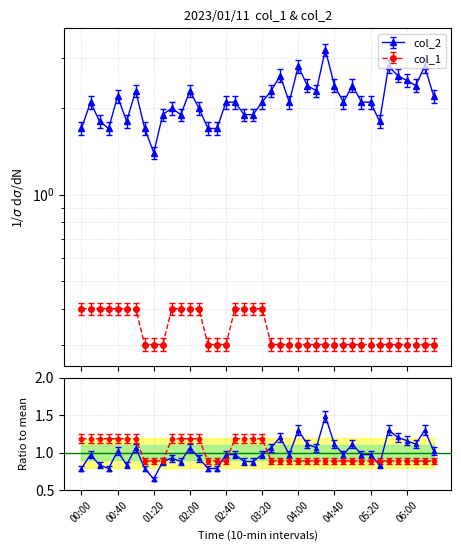

Reading right to left, transcribe all the data shown in this chart.

col_2: 2.2	2.8	2.4	2.5	2.6	2.8	1.8	2.1	2.1	2.4	2.1	2.4	3.2	2.3	2.4	2.8	2.1	2.6	2.3	2.1	1.9	1.9	2.1	2.1	1.7	1.7	2.0	2.3	1.9	2.0	1.9	1.4	1.7	2.3	1.8	2.2	1.7	1.8	2.1	1.7
col_1: 0.3	0.3	0.3	0.3	0.3	0.3	0.3	0.3	0.3	0.3	0.3	0.3	0.3	0.3	0.3	0.3	0.3	0.3	0.3	0.4	0.4	0.4	0.4	0.3	0.3	0.3	0.4	0.4	0.4	0.4	0.3	0.3	0.3	0.4	0.4	0.4	0.4	0.4	0.4	0.4